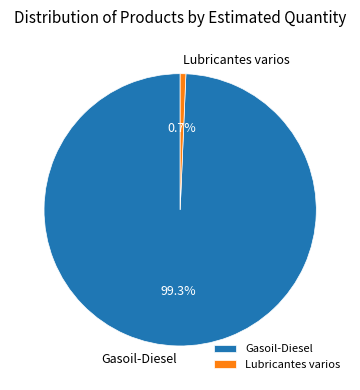

To the nearest percent, what is the difference between the Gasoil-Diesel and Lubricantes varios slice percentages?

99%